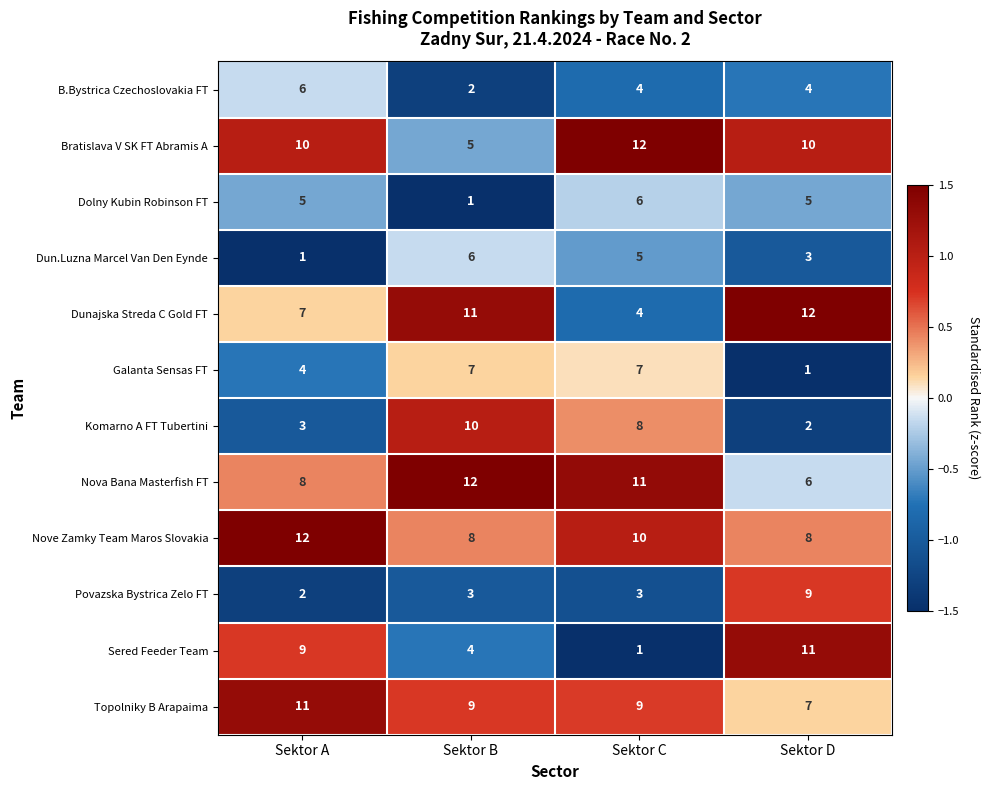

How many distinct data groups are displayed?

12